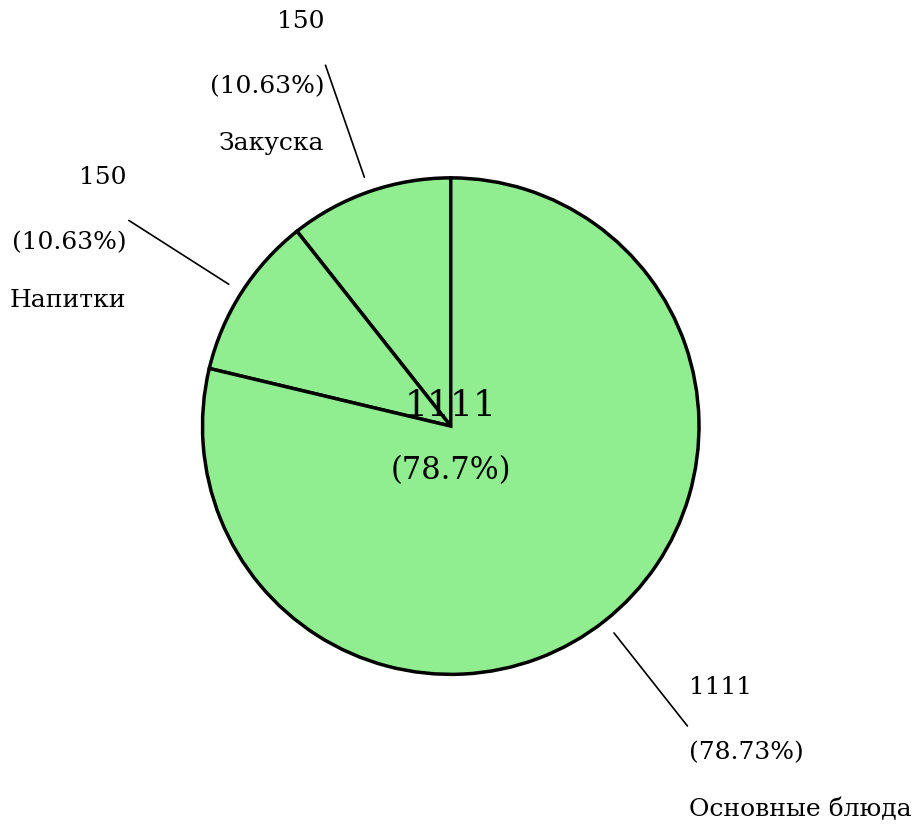

Is there a majority slice in this chart?

Yes